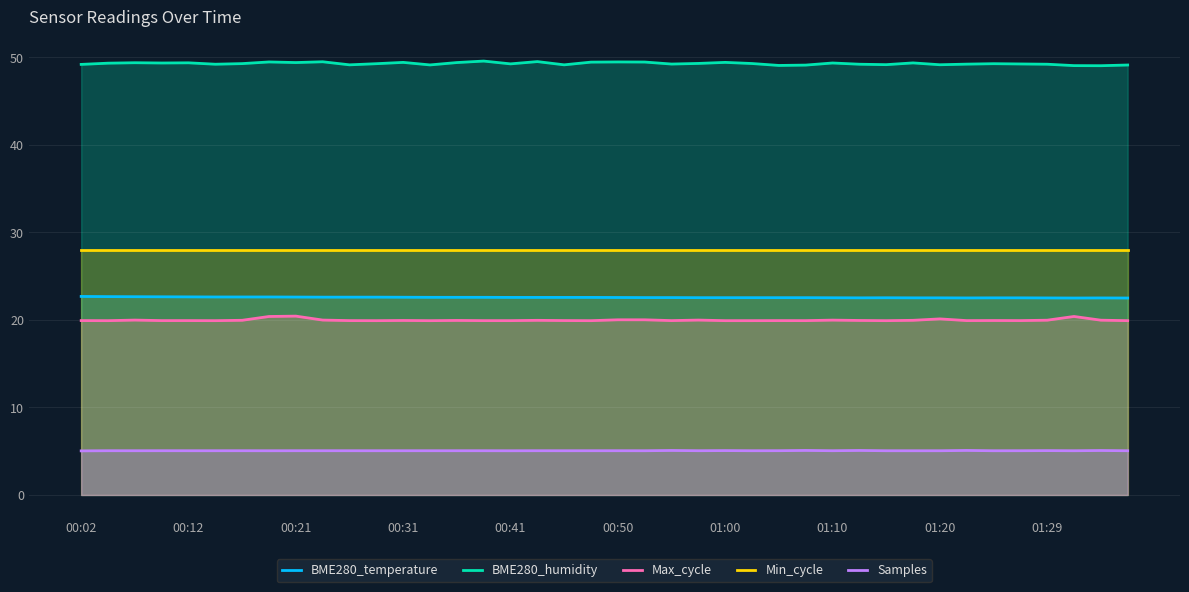

Which series has the largest total across all categories?

BME280_humidity